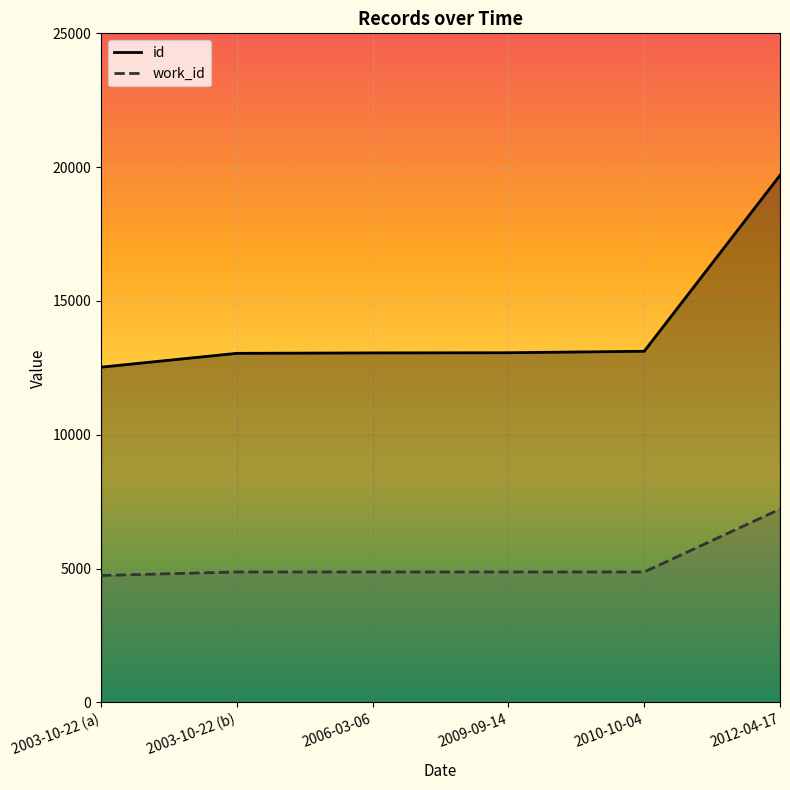

How many categories are shown in the chart?

6